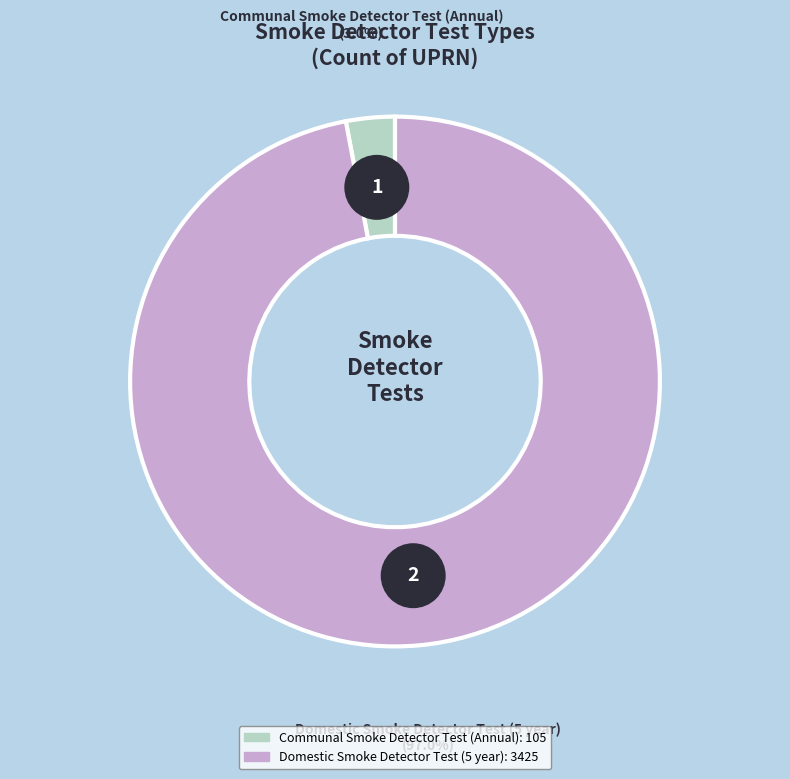

What percentage is the Communal Smoke Detector Test (Annual) slice, to the nearest percent?

3%